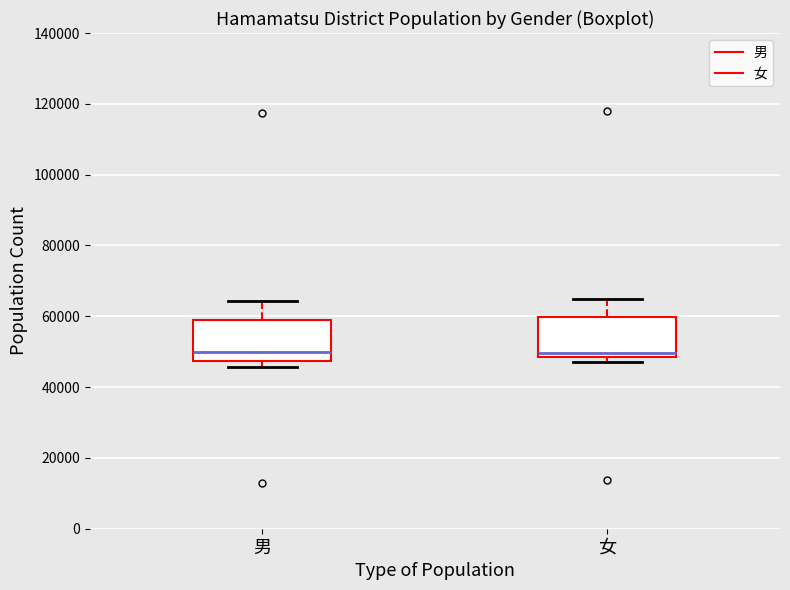

Where is the upper edge of the box for 男 on the y-axis? The values are not printed on the chart, so give them approximately, as read against the axis.

58000